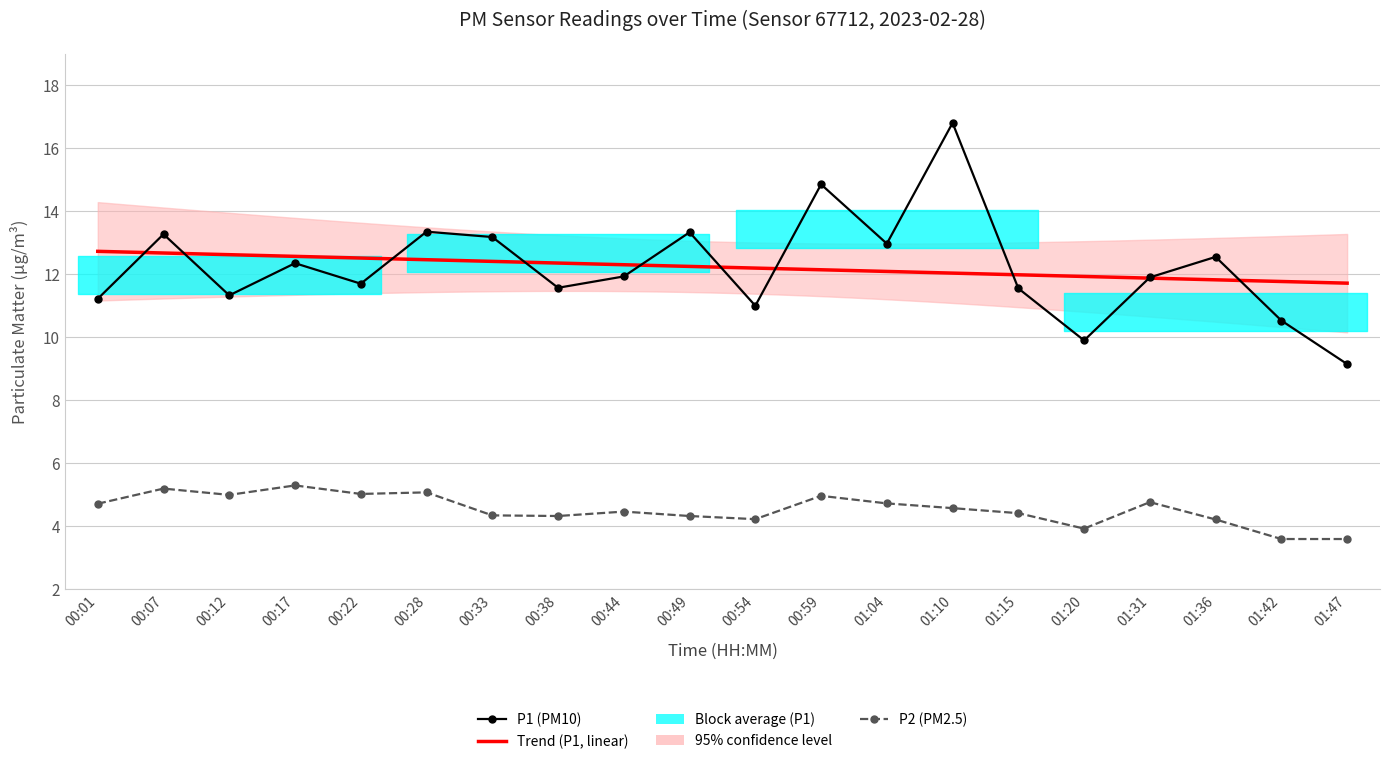

At which category is the sum across all series the highest?

01:10